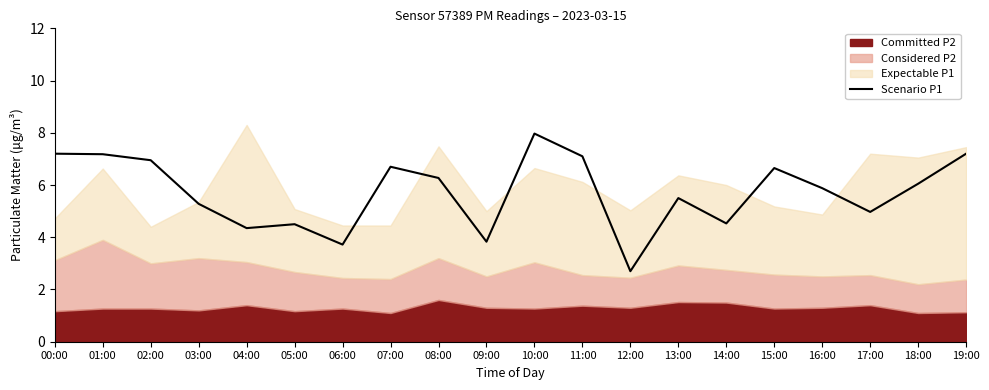

What is the label of the 10th point from the right?

10:00